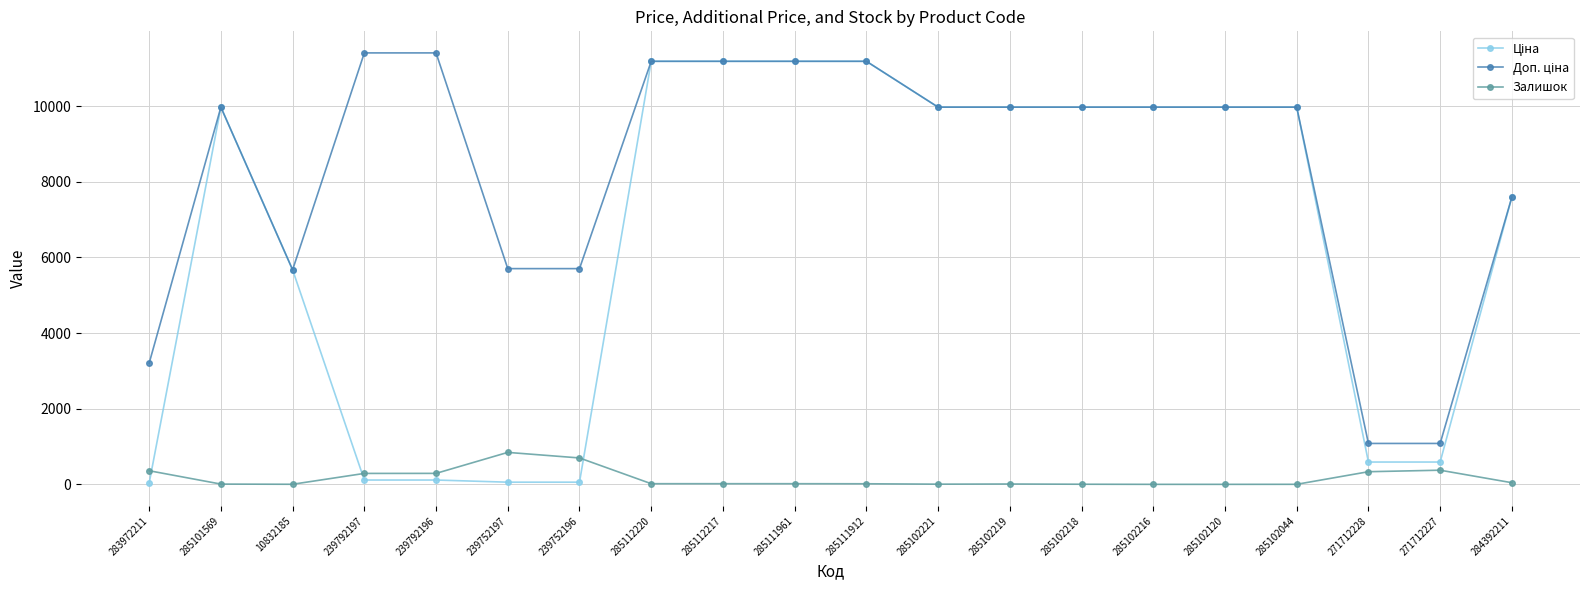

Is it true that Залишок equals 0.0 at 285102216?

True